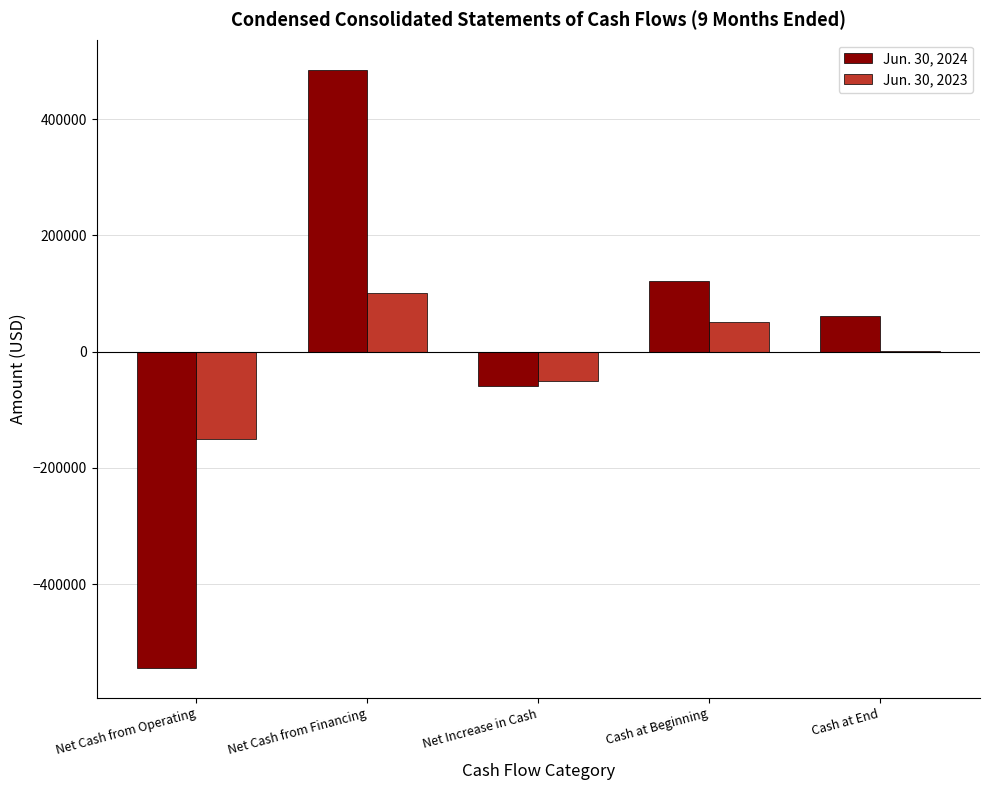

What is the total value across all series at Cash at Beginning?

172241